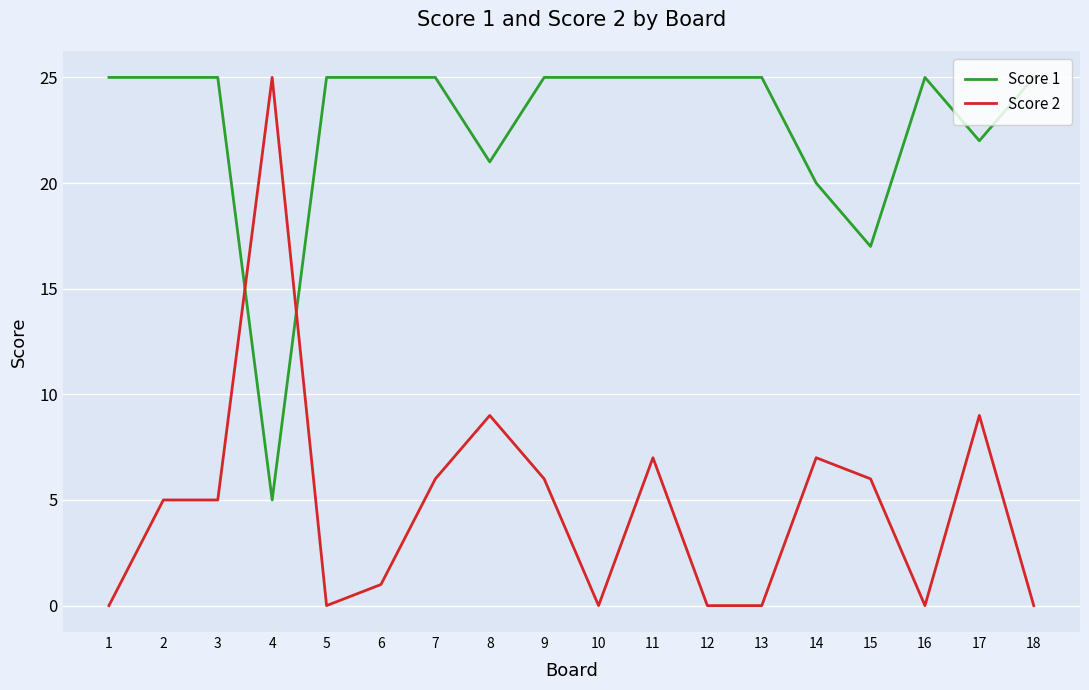

True or false: Score 2 has a value of 3 at 15.

False